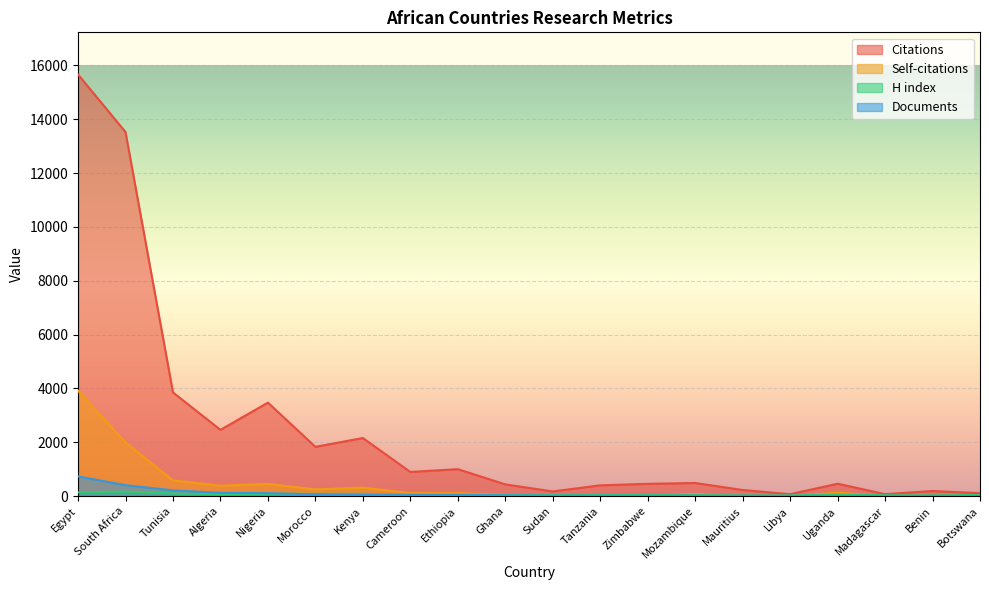

Which series ends up on top after the final intersection of Self-citations and Documents?

Documents